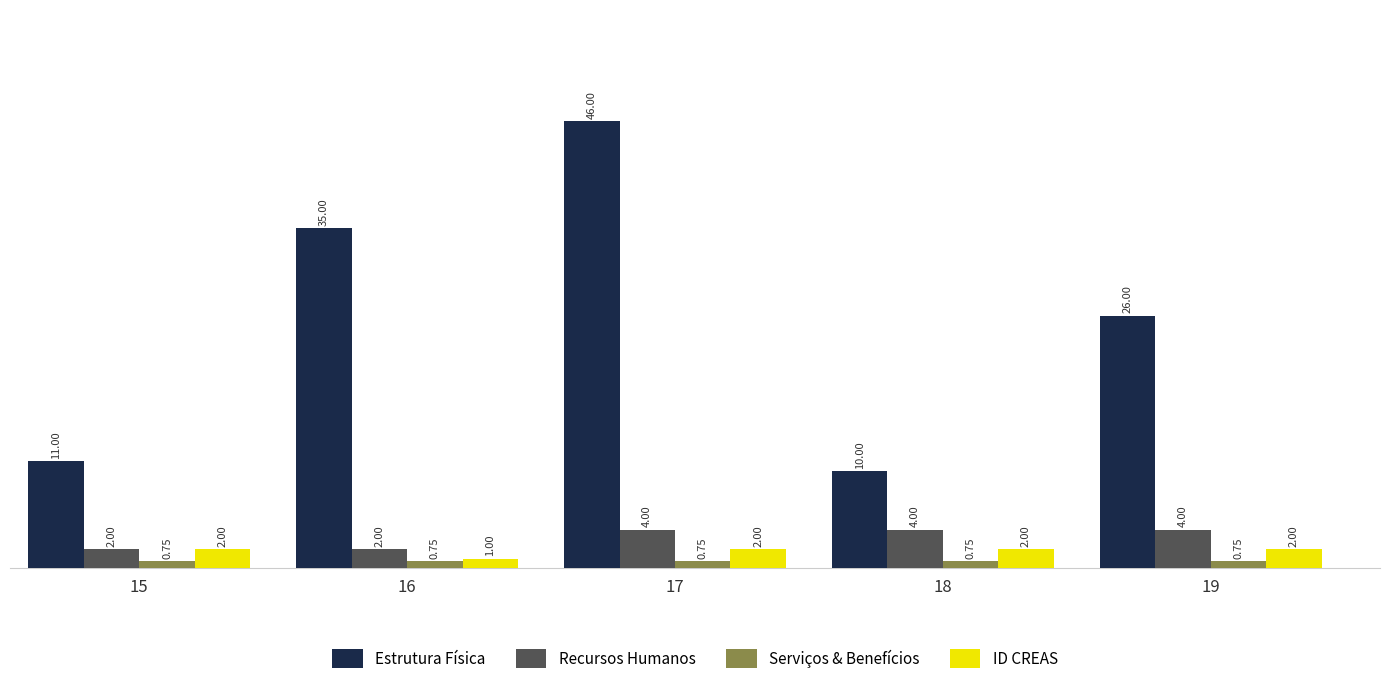

The Estrutura Física series shows 16.6 at 15. True or false?

False